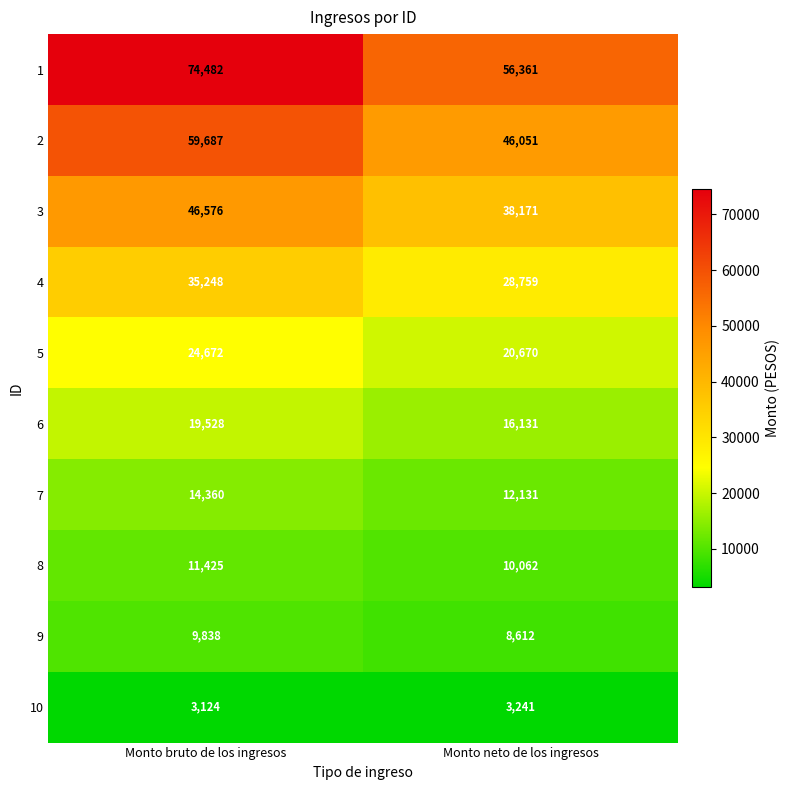

The value of 9 at Monto neto de los ingresos is 8612. True or false?

True